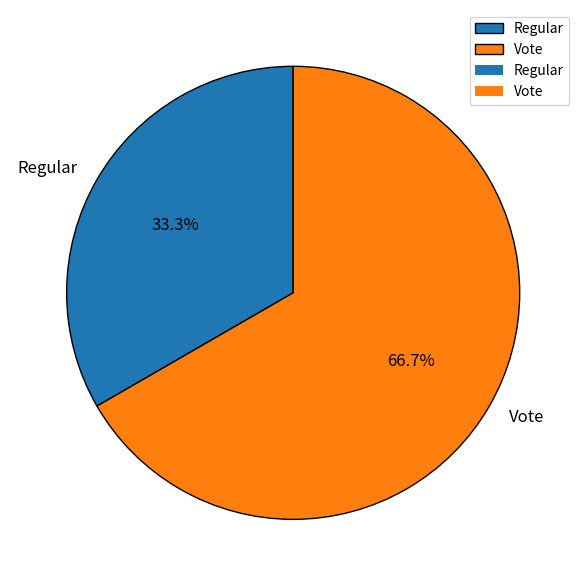

Count the number of slices in the pie.

2